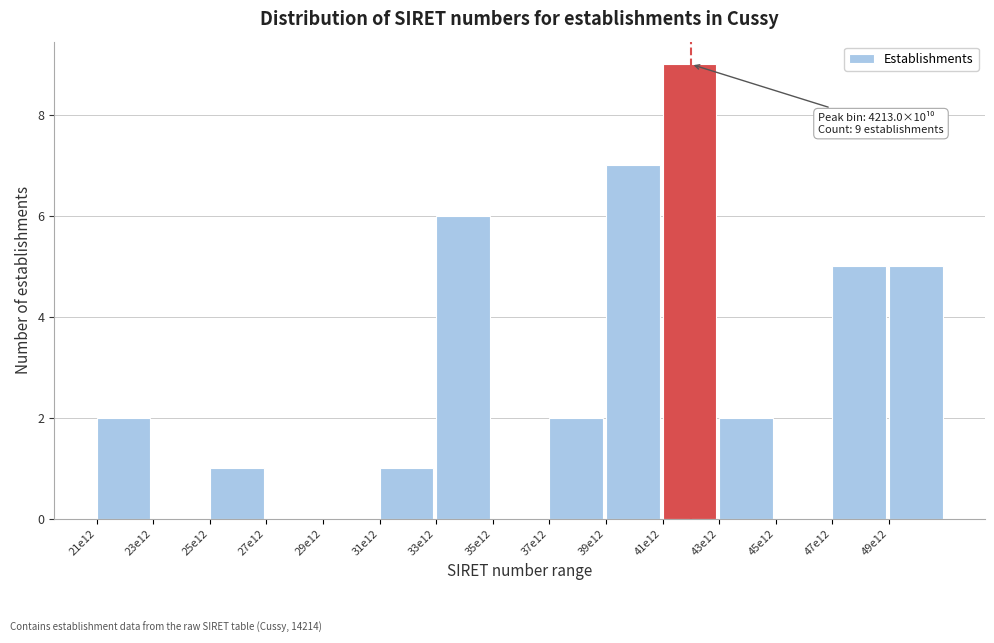

Reading left to right, list all the values displayed in this chart.

21e12=2	23e12=0	25e12=1	27e12=0	29e12=0	31e12=1	33e12=6	35e12=0	37e12=2	39e12=7	41e12=9	43e12=2	45e12=0	47e12=5	49e12=5